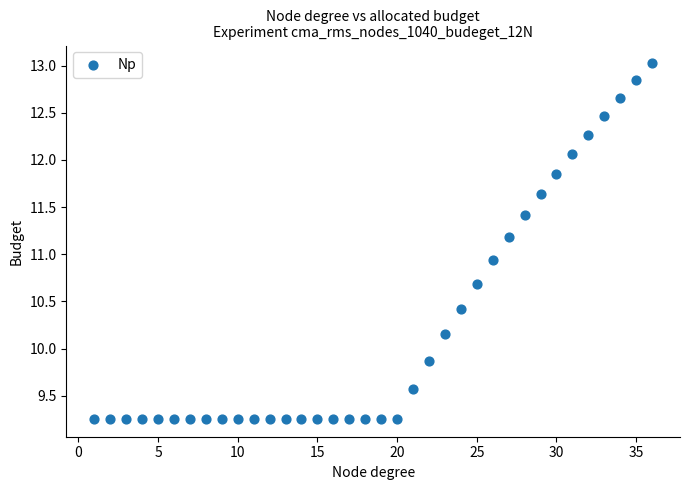

What is the range of X values (max minus min)?

35.0